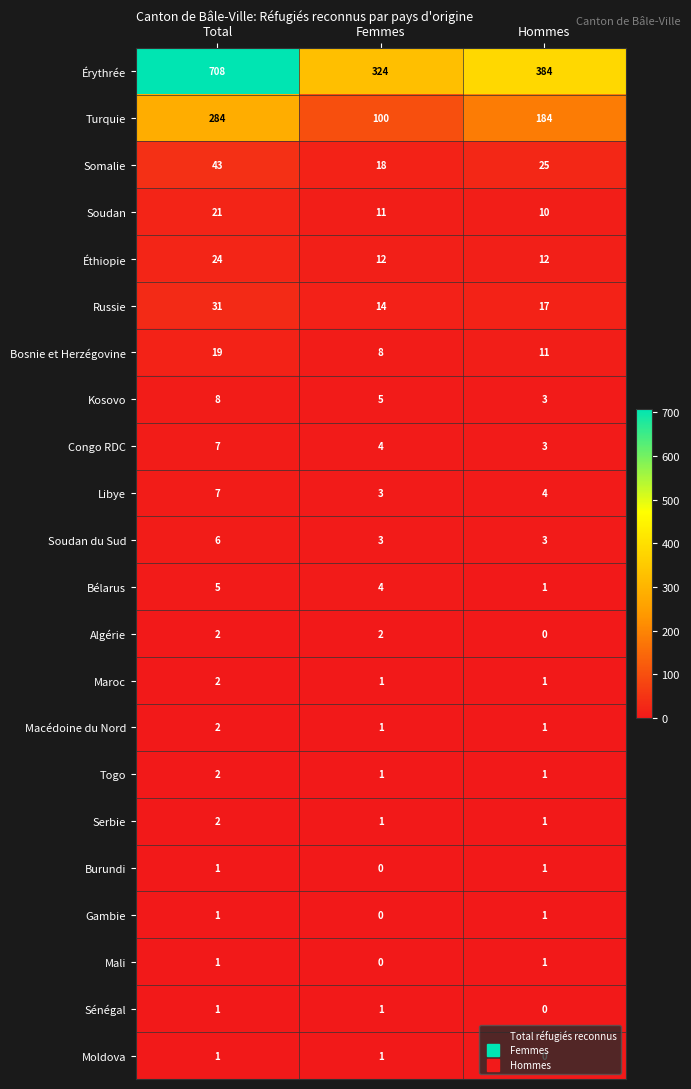

At which label does Algérie reach its minimum?

Hommes